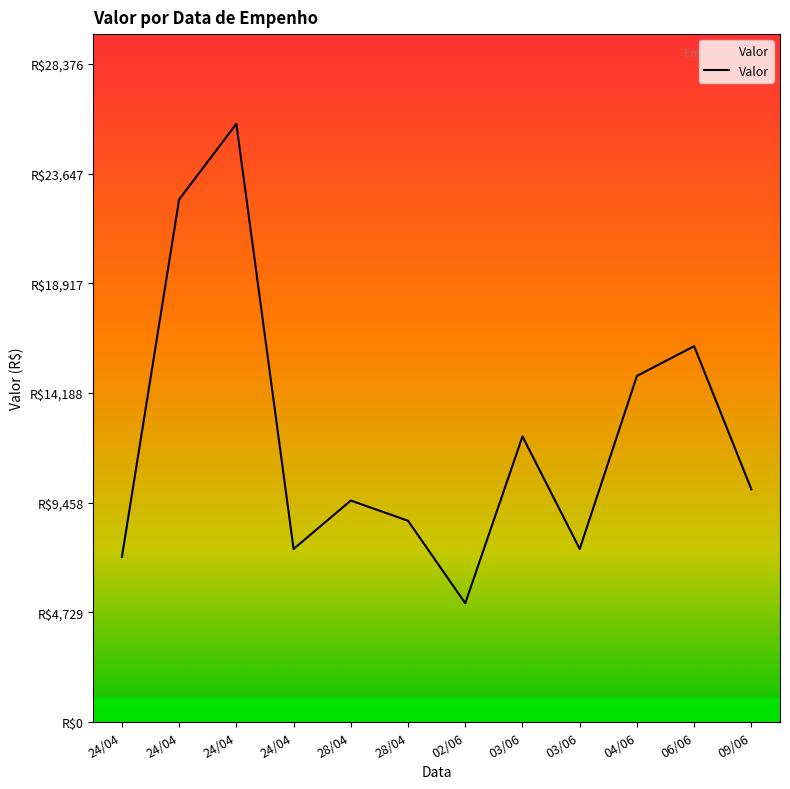

Rank the categories by value from lowest to highest.

02/06, 24/04, 24/04, 03/06, 28/04, 28/04, 09/06, 03/06, 04/06, 06/06, 24/04, 24/04